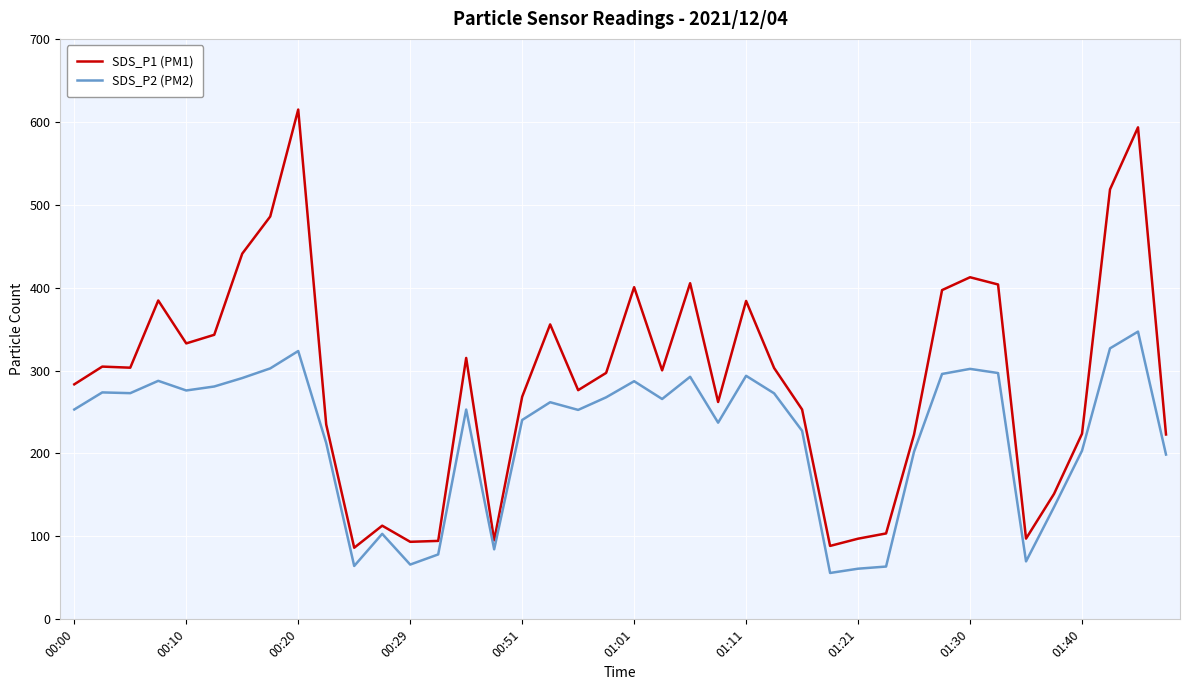

Which series has the largest total across all categories?

SDS_P1 (PM1)